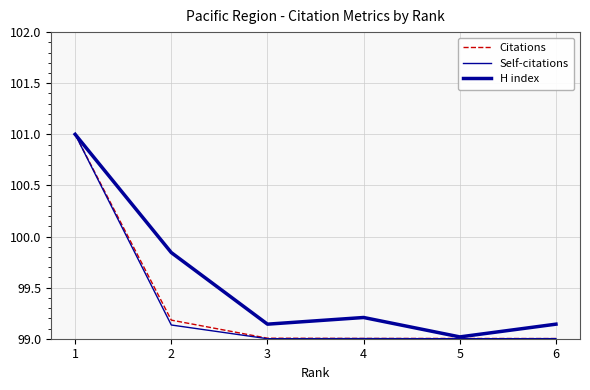

Is this an area chart (filled region under the line)?

No